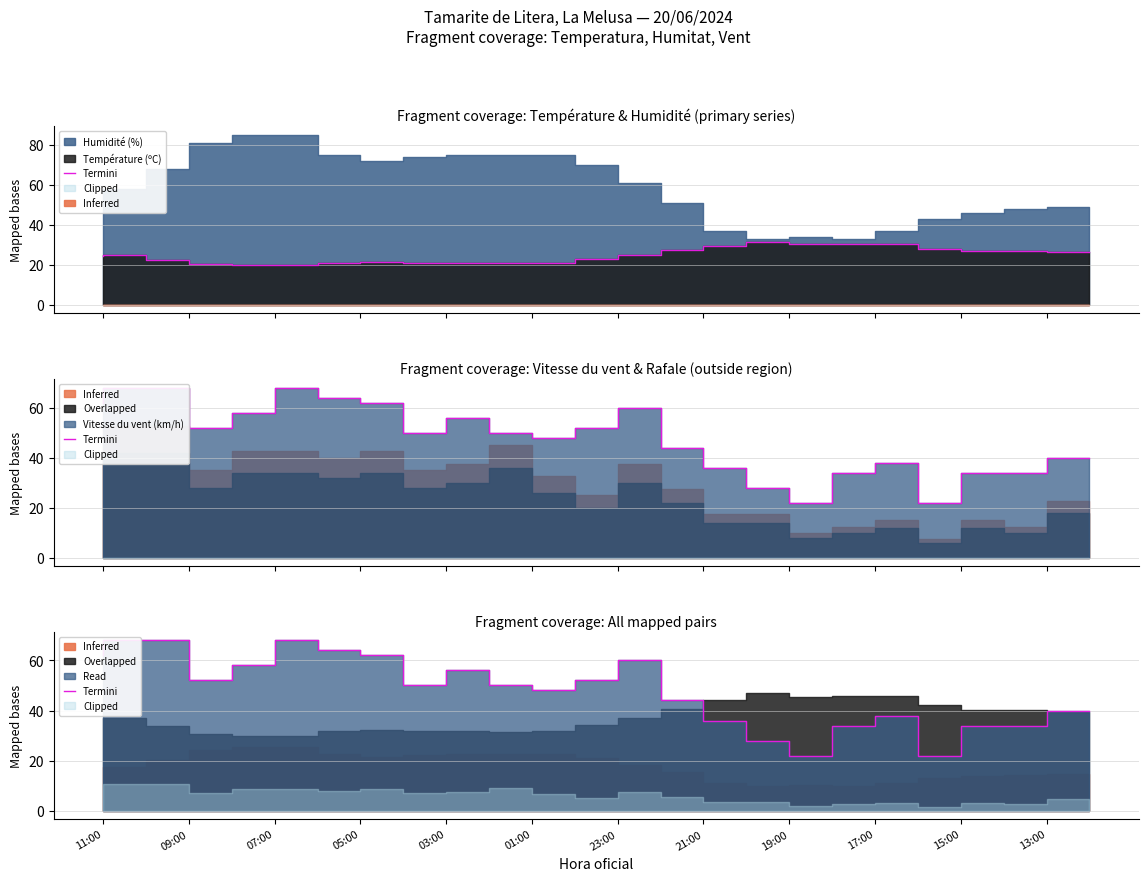

How many values exceed 50?

11